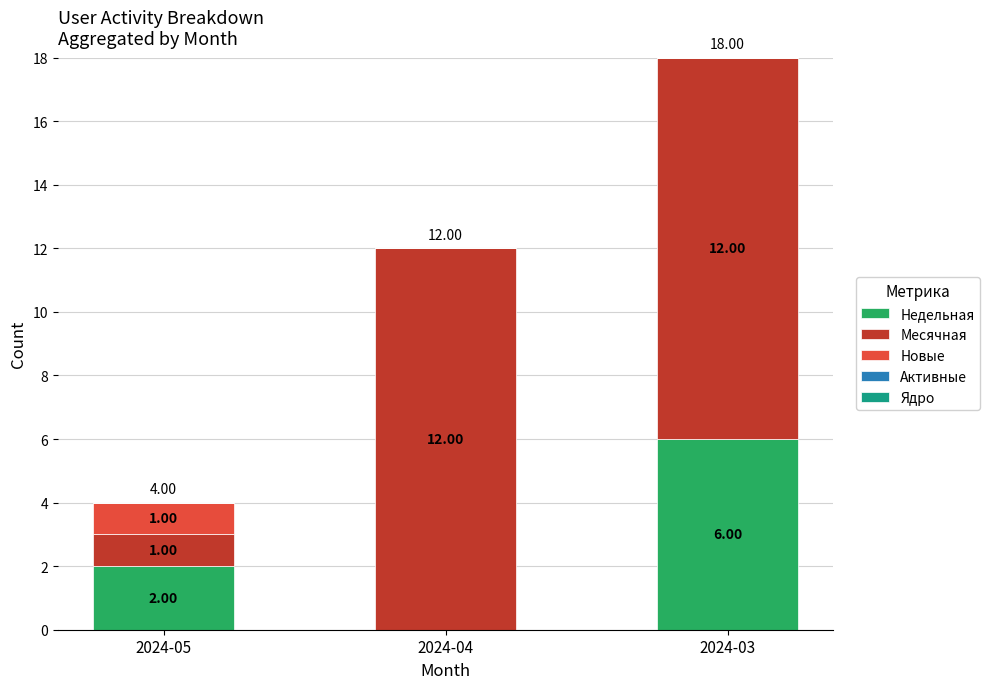

True or false: Недельная has a value of 2 at 2024-05.

True